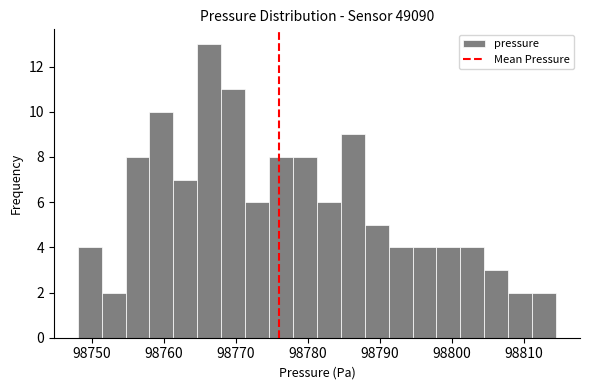

Read against the x-axis, roughly where is the centre of the tallest bar?

98766